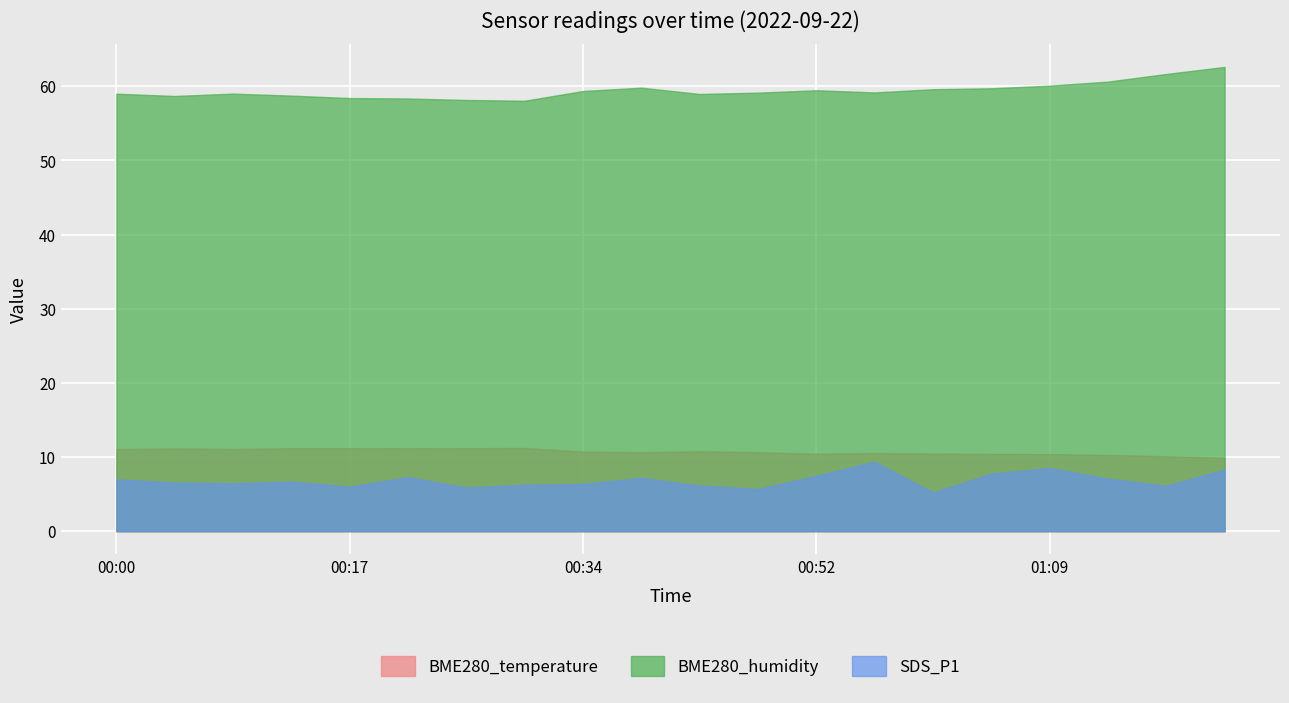

What is the label of the 19th point from the left?

01:18